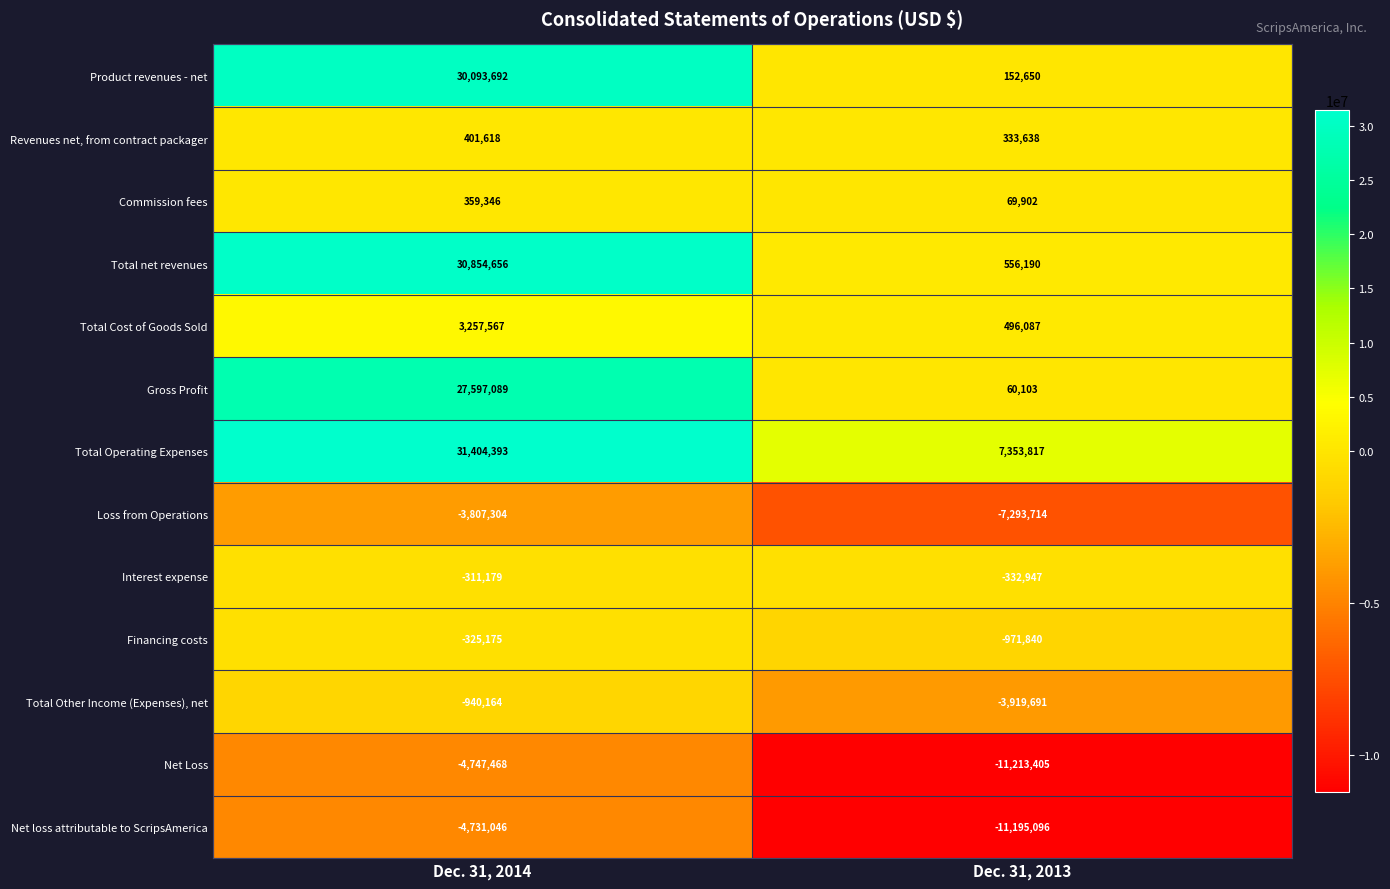

Reading left to right, what are all the values shown in this chart?

Product revenues - net: Dec. 31, 2014=30093692	Dec. 31, 2013=152650
Revenues net, from contract packager: Dec. 31, 2014=401618	Dec. 31, 2013=333638
Commission fees: Dec. 31, 2014=359346	Dec. 31, 2013=69902
Total net revenues: Dec. 31, 2014=30854656	Dec. 31, 2013=556190
Total Cost of Goods Sold: Dec. 31, 2014=3257567	Dec. 31, 2013=496087
Gross Profit: Dec. 31, 2014=27597089	Dec. 31, 2013=60103
Total Operating Expenses: Dec. 31, 2014=31404393	Dec. 31, 2013=7353817
Loss from Operations: Dec. 31, 2014=-3807304	Dec. 31, 2013=-7293714
Interest expense: Dec. 31, 2014=-311179	Dec. 31, 2013=-332947
Financing costs: Dec. 31, 2014=-325175	Dec. 31, 2013=-971840
Total Other Income (Expenses), net: Dec. 31, 2014=-940164	Dec. 31, 2013=-3919691
Net Loss: Dec. 31, 2014=-4747468	Dec. 31, 2013=-11213405
Net loss attributable to ScripsAmerica: Dec. 31, 2014=-4731046	Dec. 31, 2013=-11195096